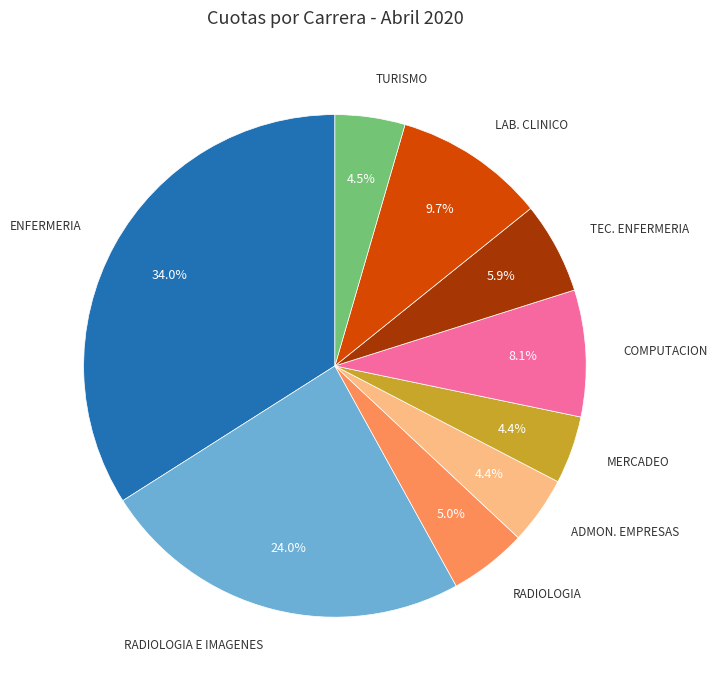

Is there a majority slice in this chart?

No